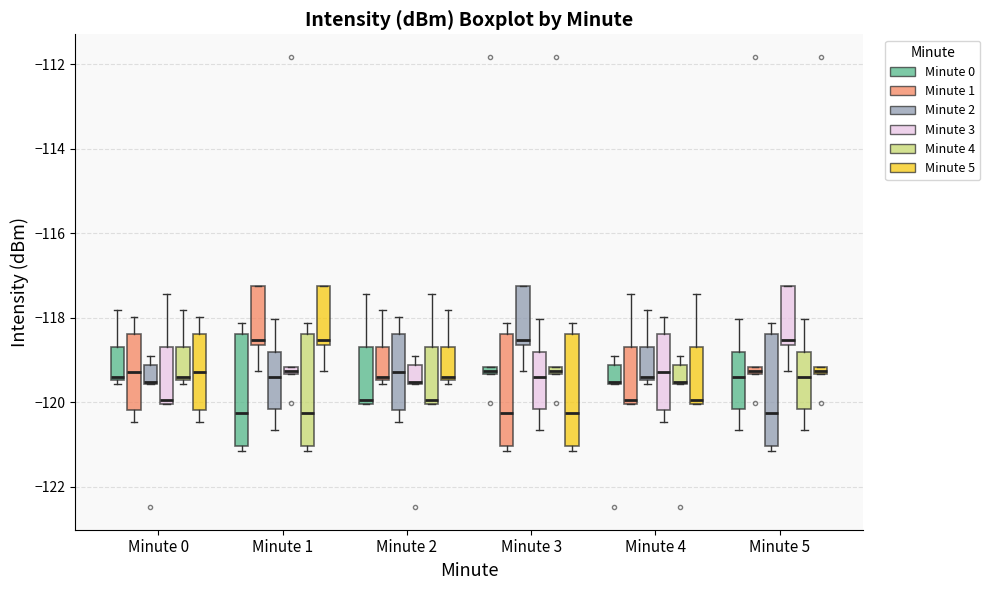

Where is the lower edge of the box for Minute 1 (Minute 4) on the y-axis? The values are not printed on the chart, so give them approximately, as read against the axis.

-121.0